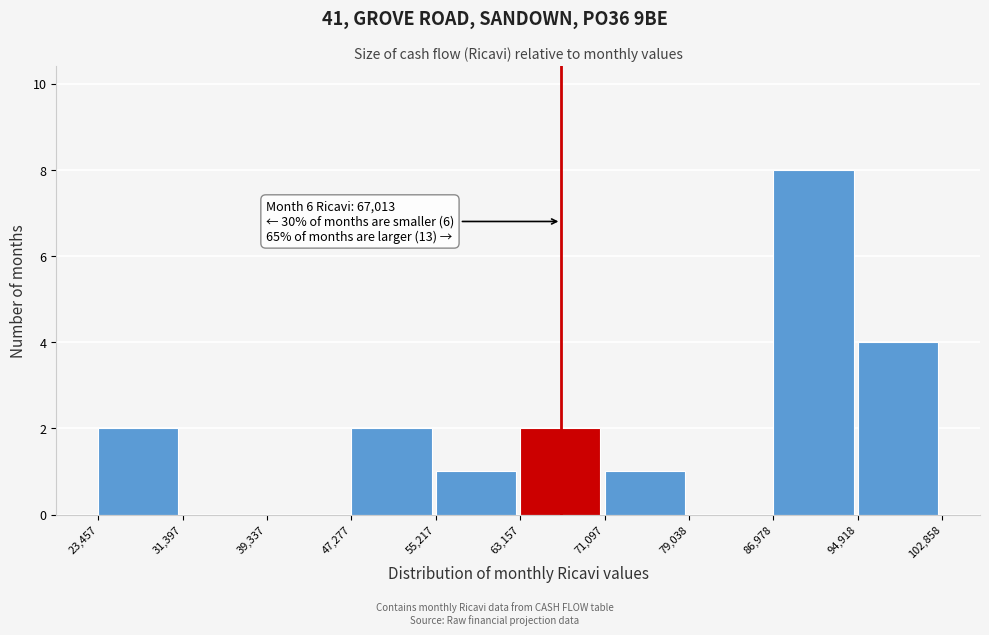

Over which range of the x-axis is the bar tallest?

86,978 to 94,918